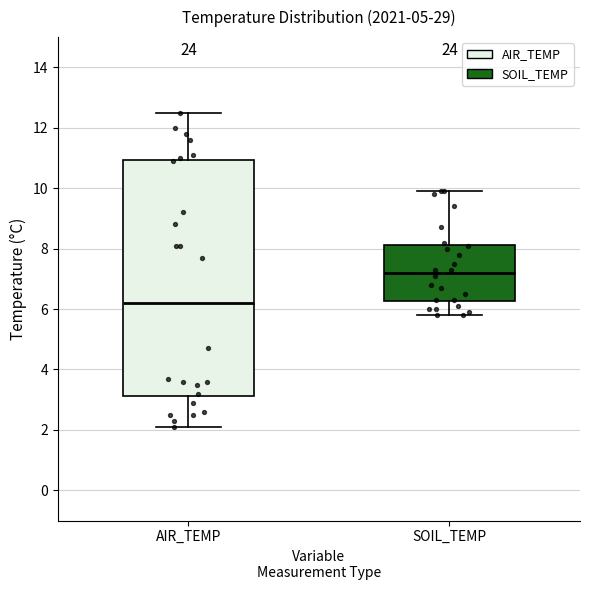

Reading left to right, transcribe this box plot: for each box, give where its median line is, the range the box spans, and where its two whiskers end, as read against the y-axis. The values are not printed on the chart, so give them approximately, as read against the axis.

AIR_TEMP: median 6.2, box 3.2 to 11.0, whiskers 2.2 to 12.6
SOIL_TEMP: median 7.2, box 6.2 to 8.2, whiskers 5.8 to 10.0